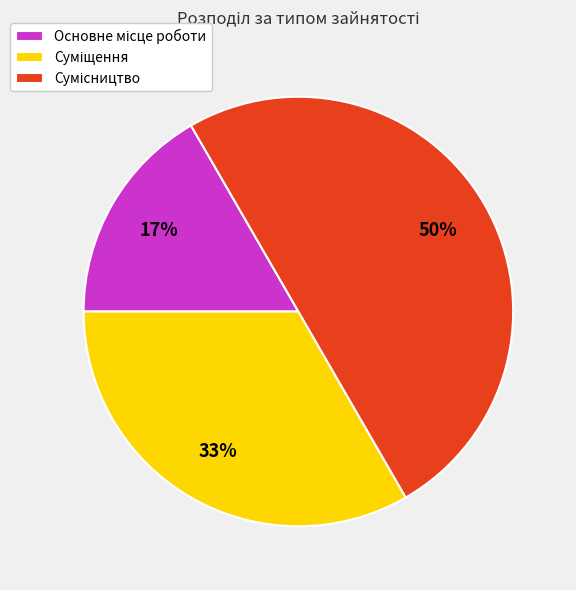

To the nearest percent, what is the average slice percentage?

33%